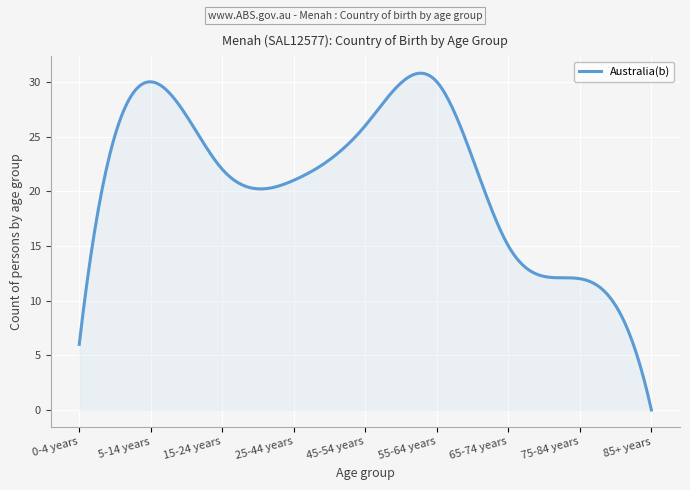

How many lines are shown in the chart?

1